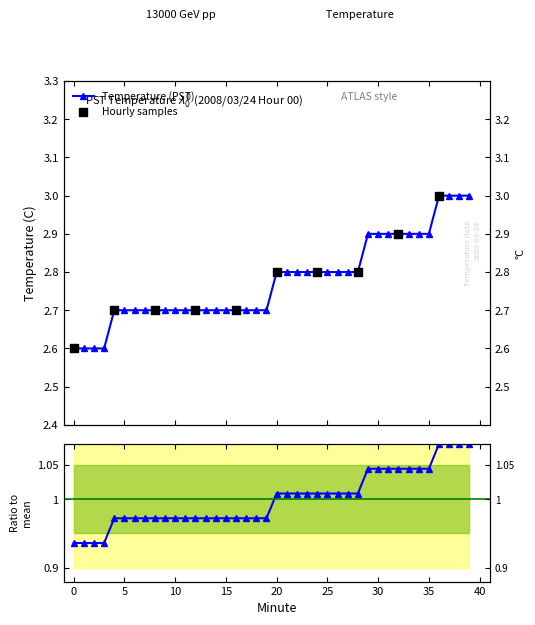

Approximately how many times larger is the value at 33 compared to 12?

1.1